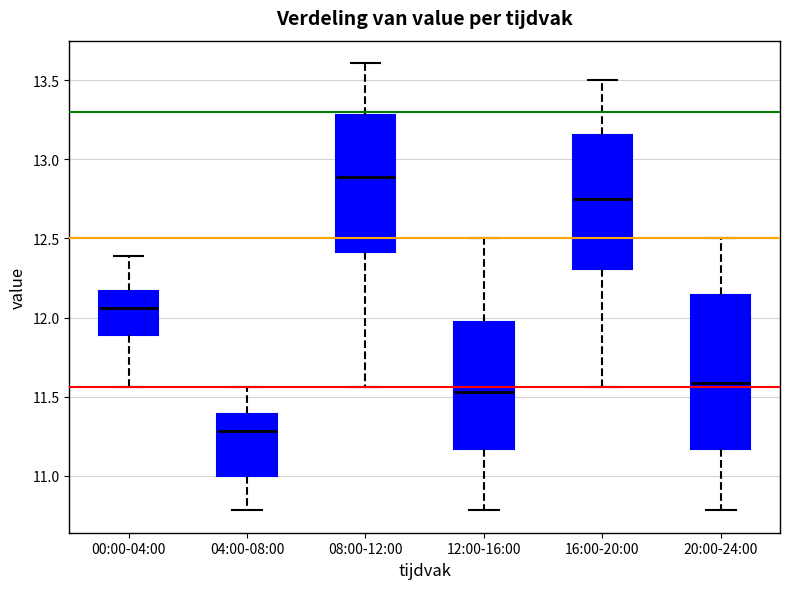

Which box's median line is the lowest?

04:00-08:00